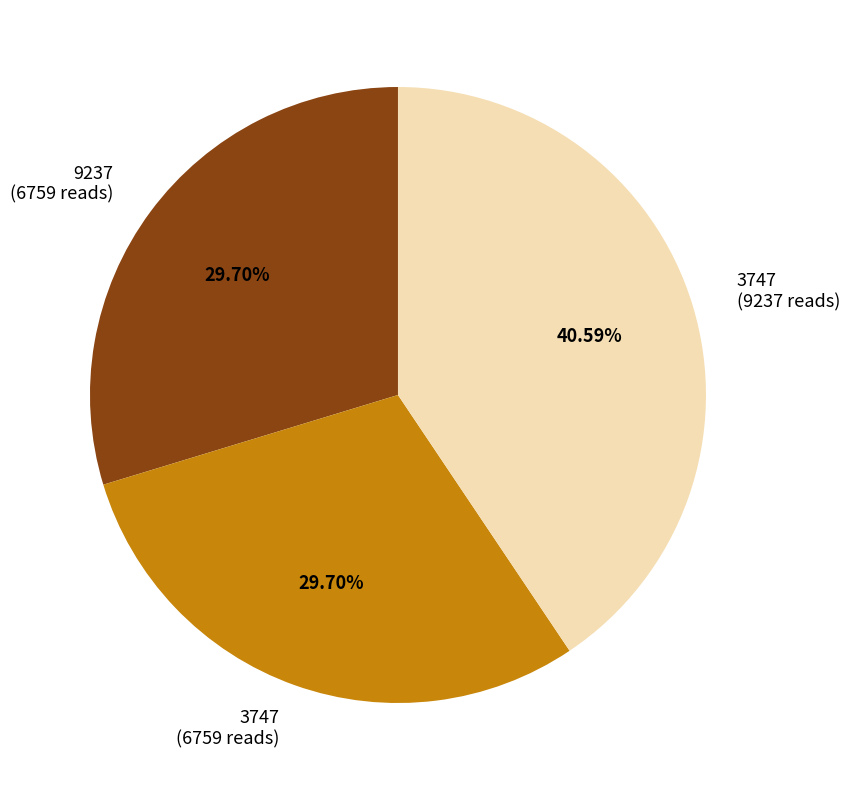

Approximately how many times larger is the value at 9237 (6759 reads) compared to 3747 (9237 reads)?

0.7